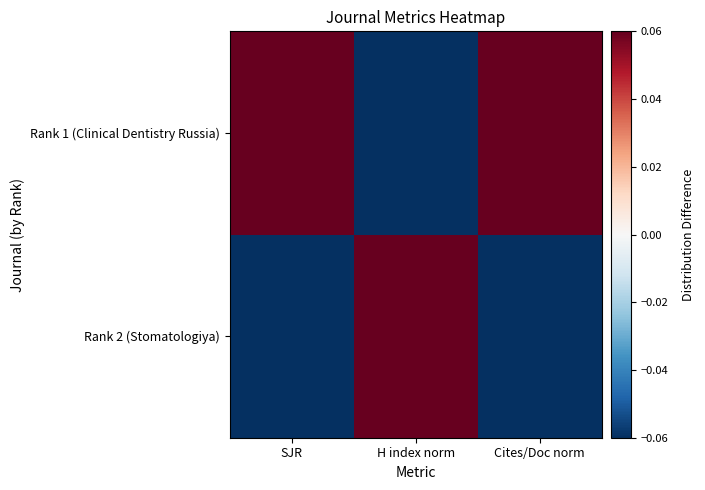

Rank the series by their average value, from lowest to highest.

Rank 2 (Stomatologiya), Rank 1 (Clinical Dentistry Russia)